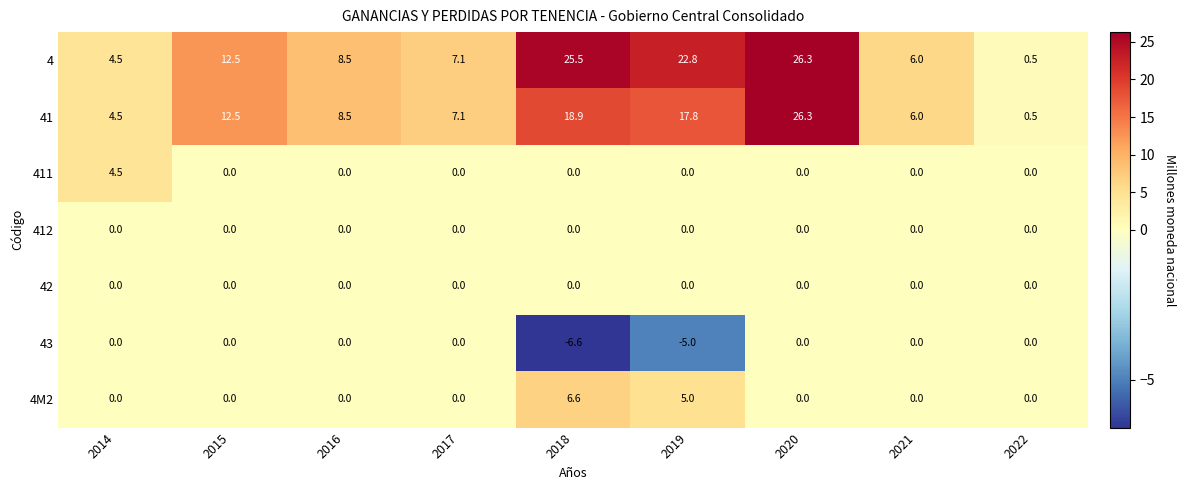

Between 2019 and 2022, which series saw the biggest shift?

4